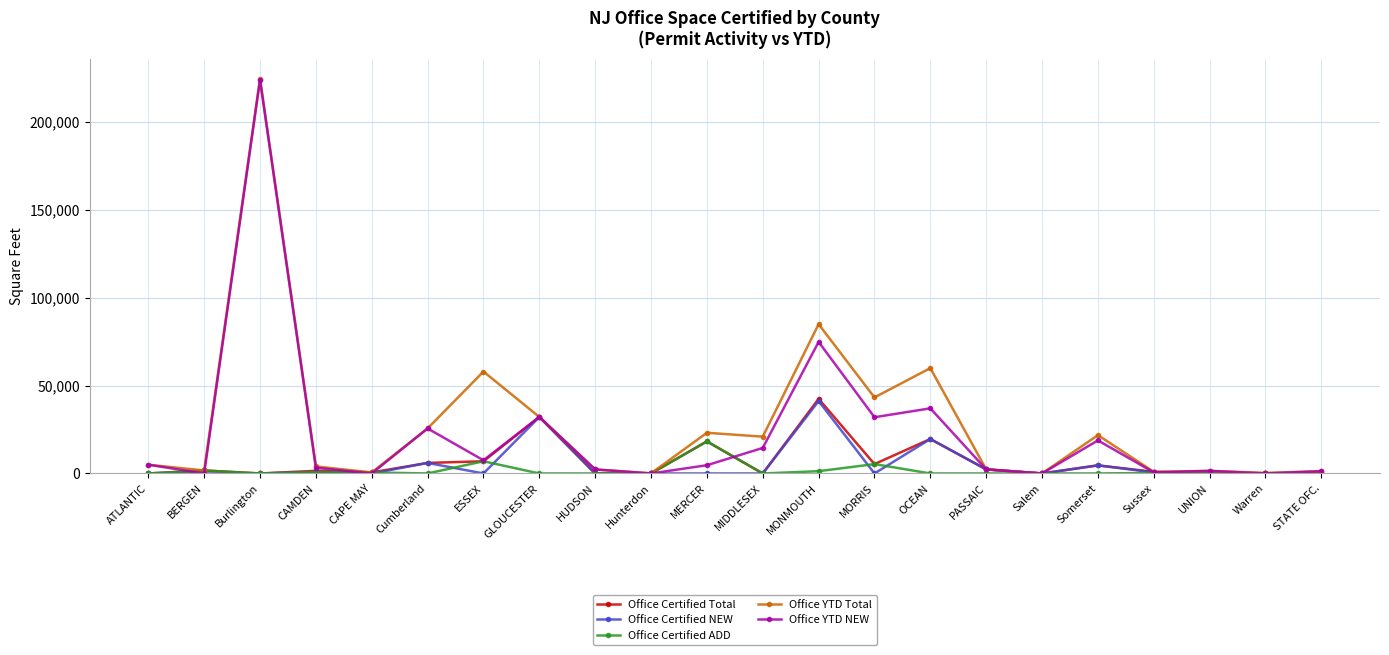

What is the label of the 4th point from the right?

Sussex